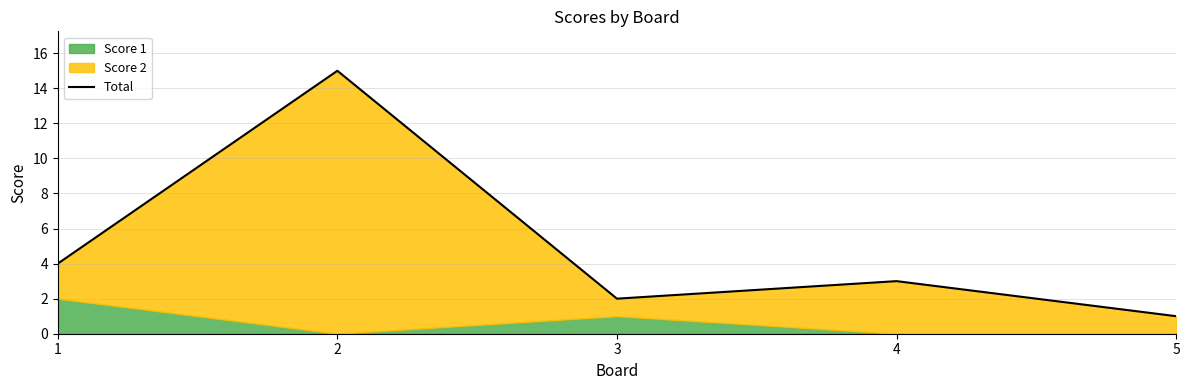

Between 4 and 2, which is larger?

2